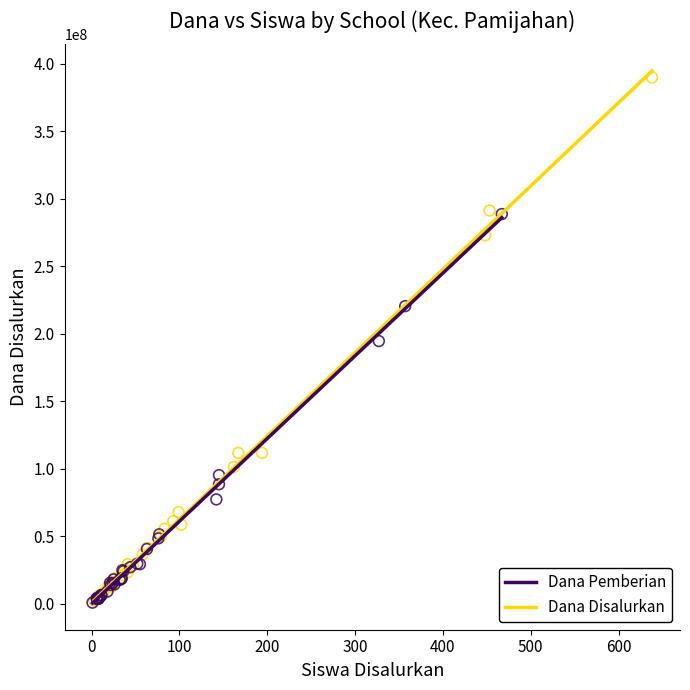

Which series has the largest Y range (max minus min)?

Dana Disalurkan